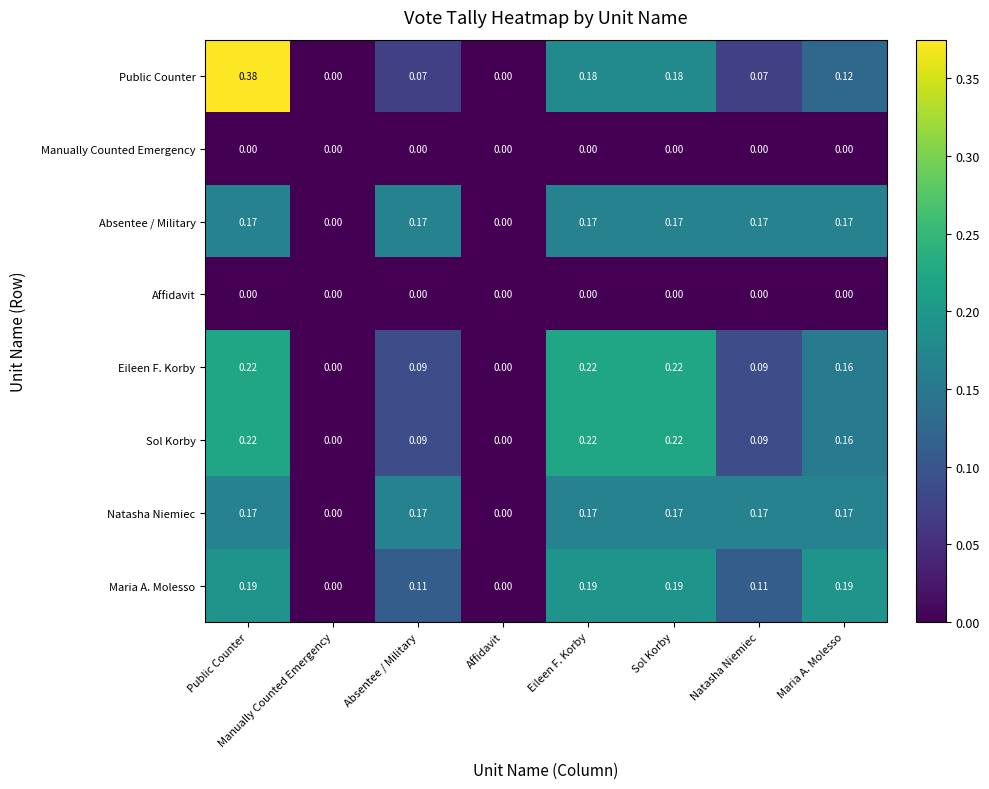

Which series has the largest range (max minus min)?

Public Counter